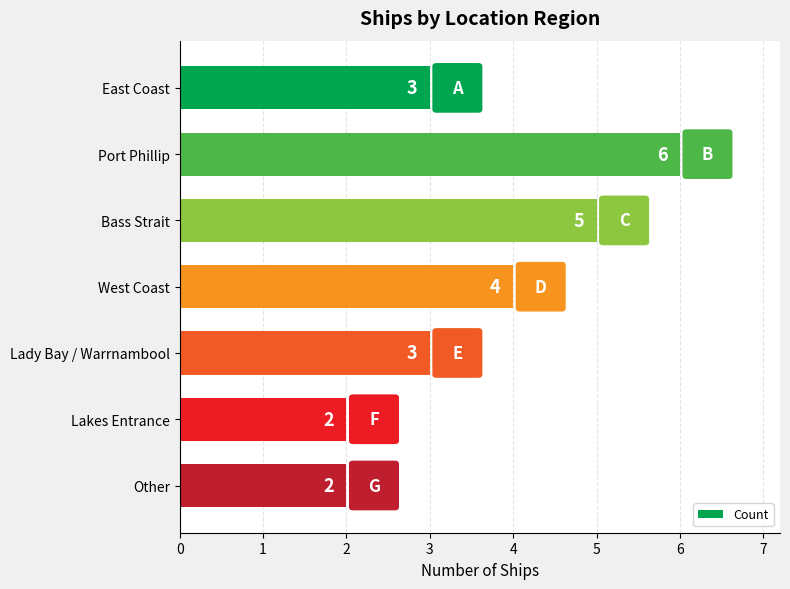

Is it true that the value at Lady Bay / Warrnambool is 5?

False